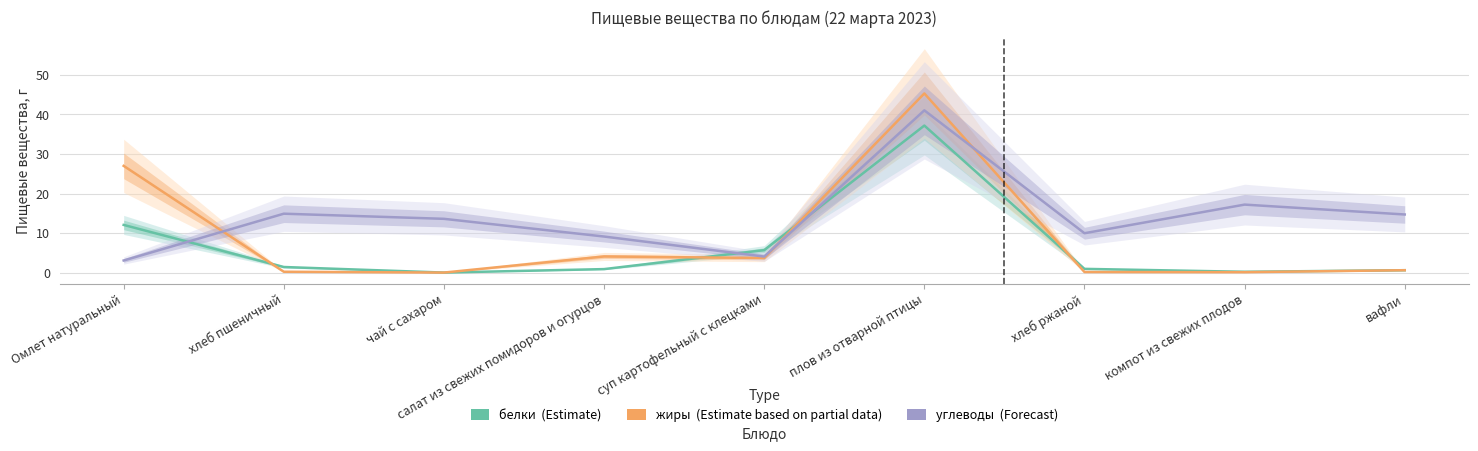

Which series changed the most between салат из свежих помидоров и огурцов and вафли?

углеводы (Forecast)